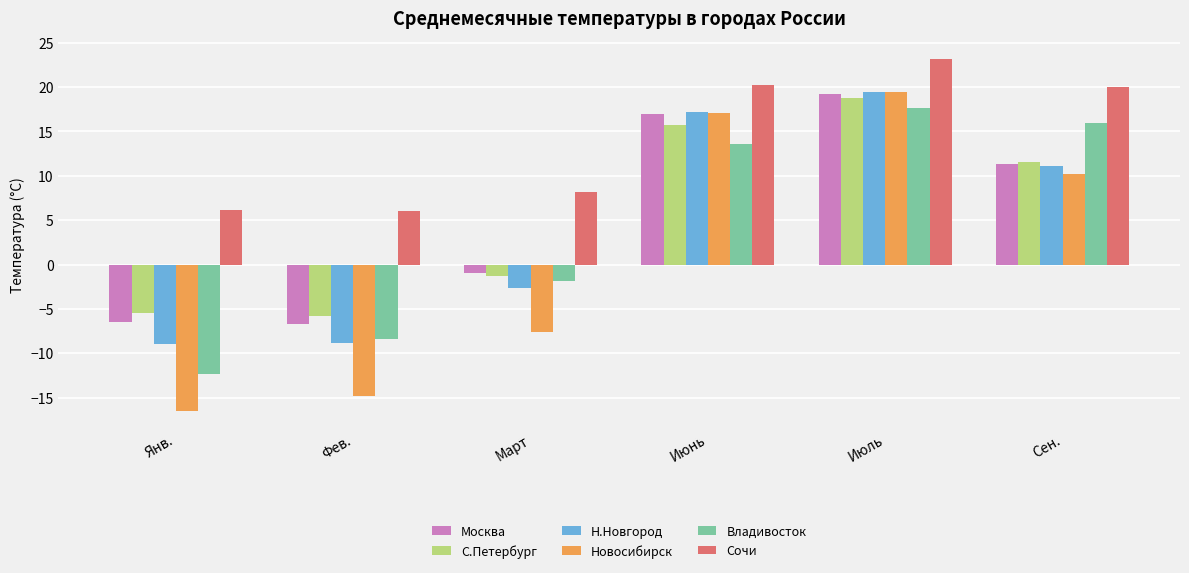

Where is Новосибирск nearest to the value 1?

Март